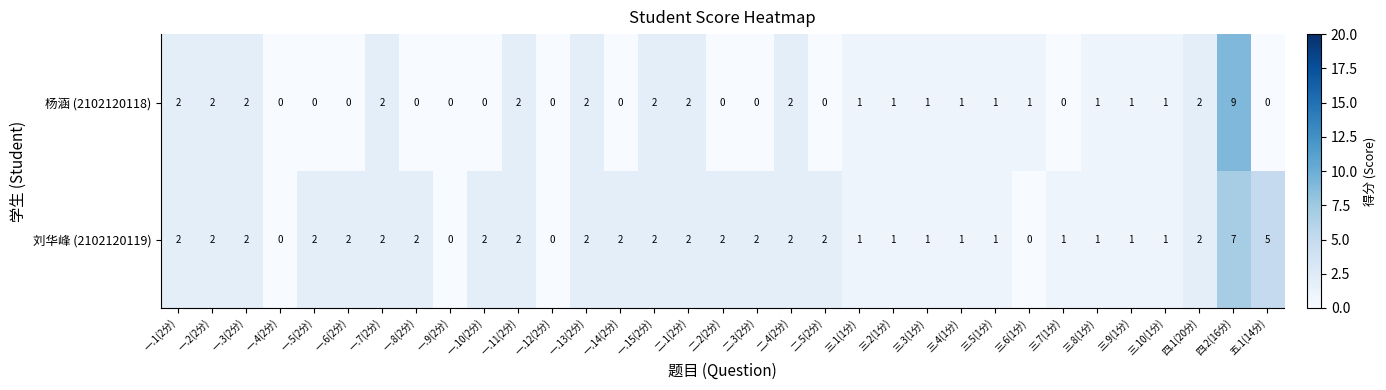

At which category is the sum across all series the highest?

四.2(16分)